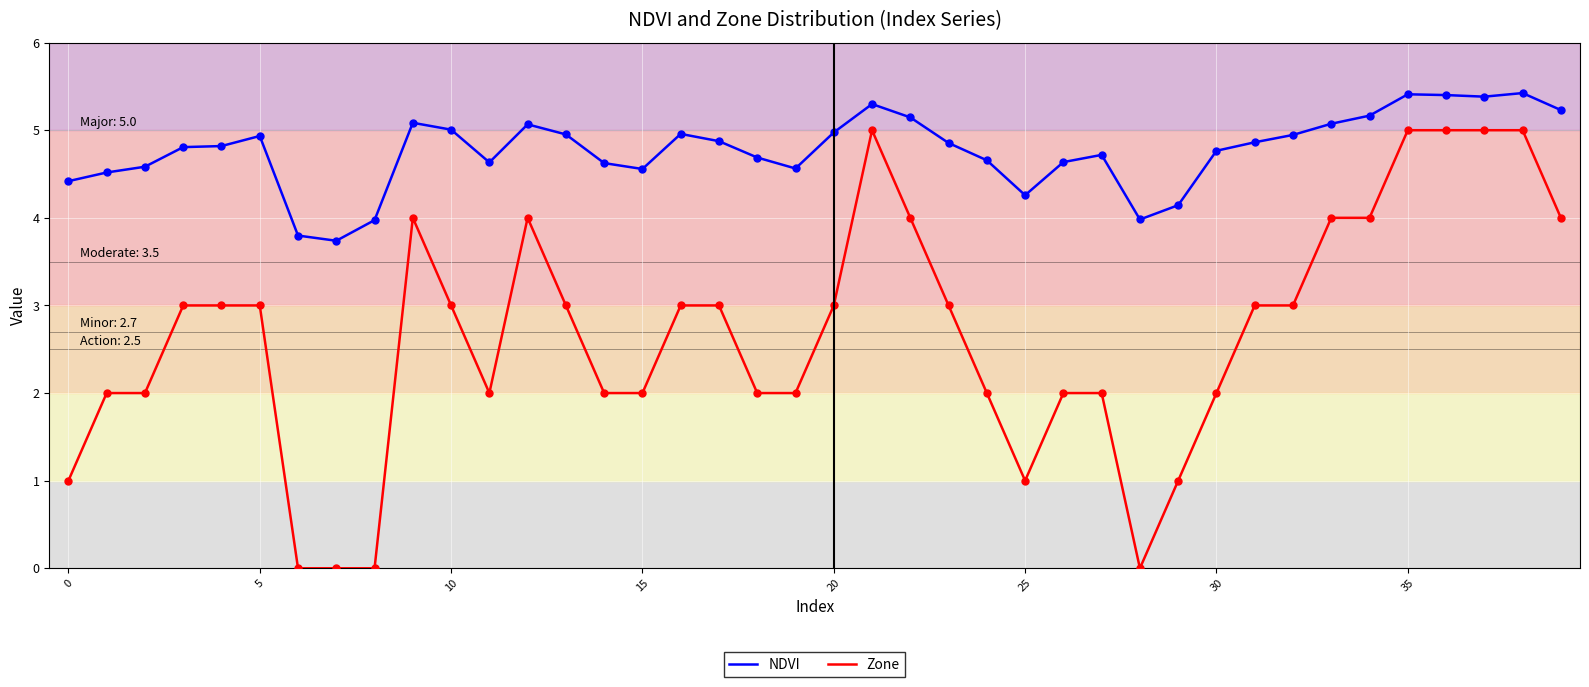

Which series has the largest total across all categories?

NDVI